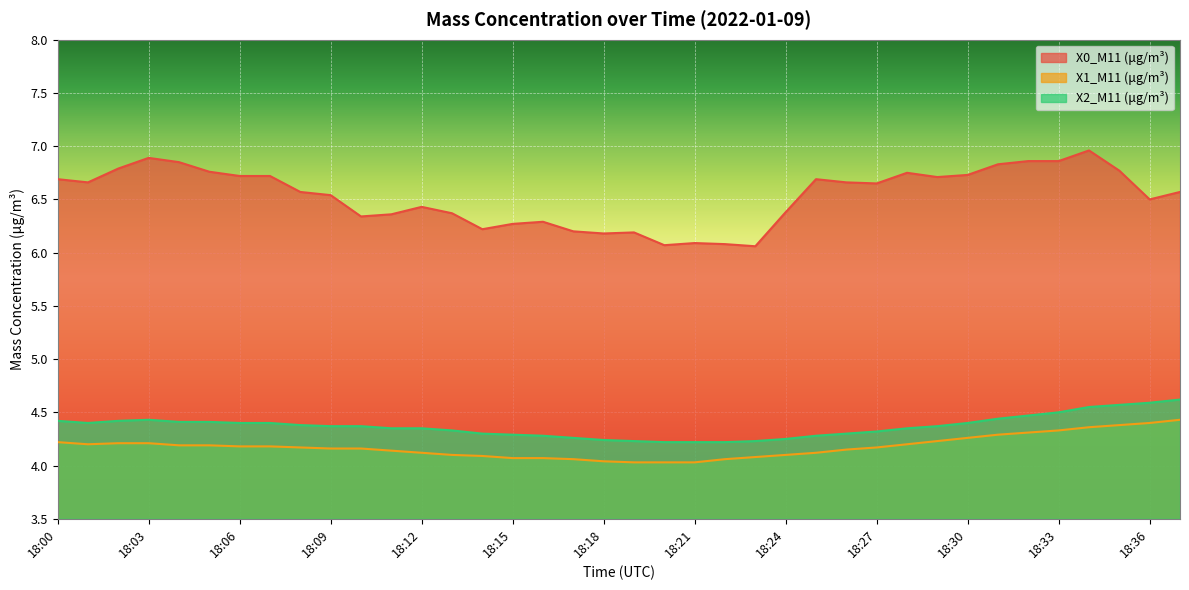

What is the difference between the second highest and minimum values in the X0_M11 (μg/m³) series?

0.8